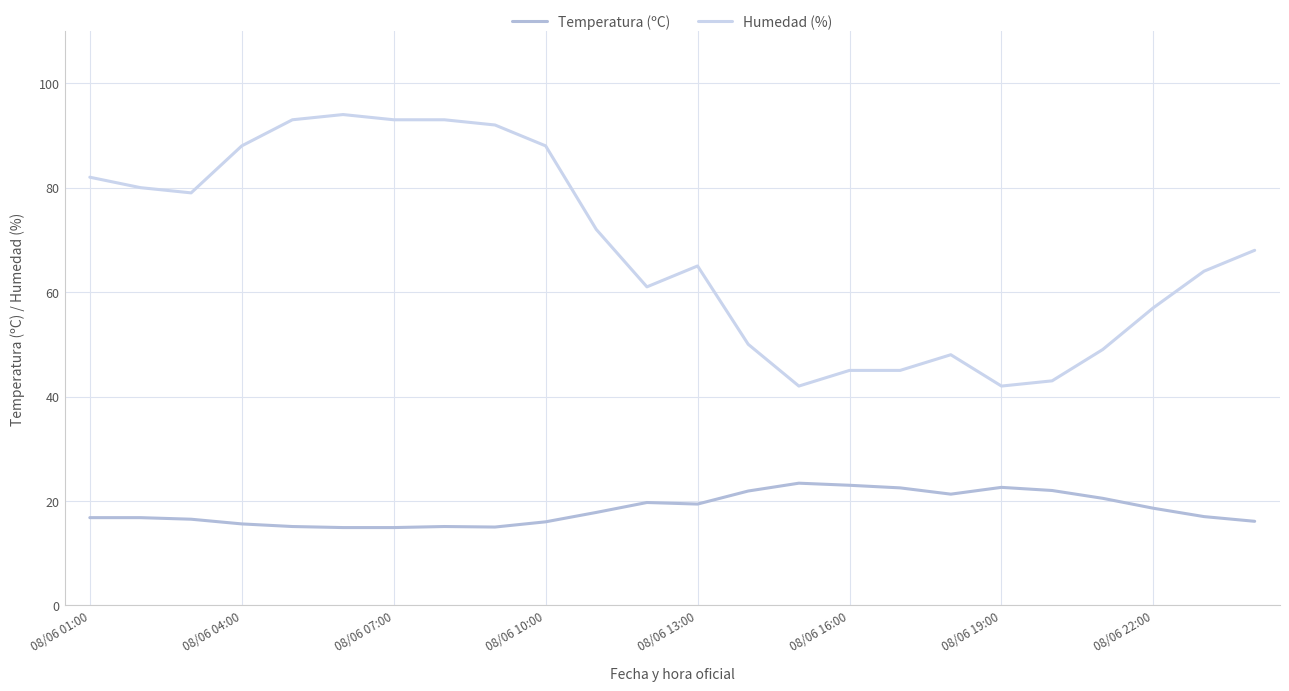

Where is the first local minimum for Temperatura (ºC)?

8